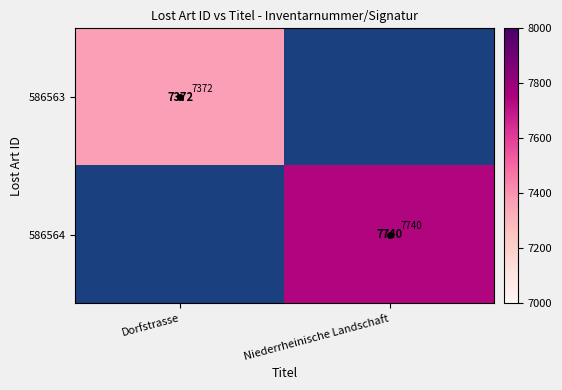

At Dorfstrasse, list the series in order from largest to smallest.

586563, 586564